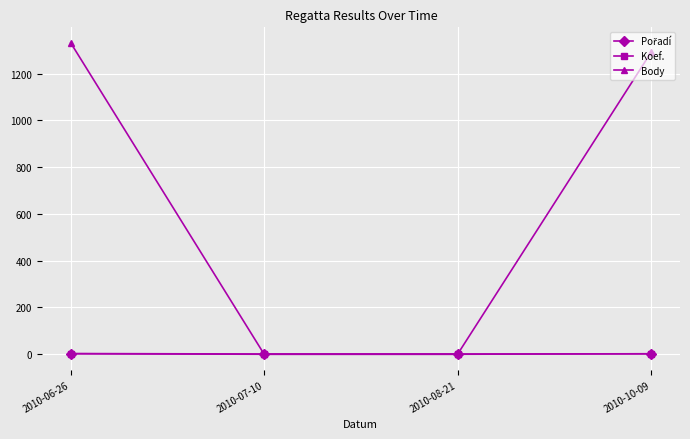

What is the greatest value displayed?

1331